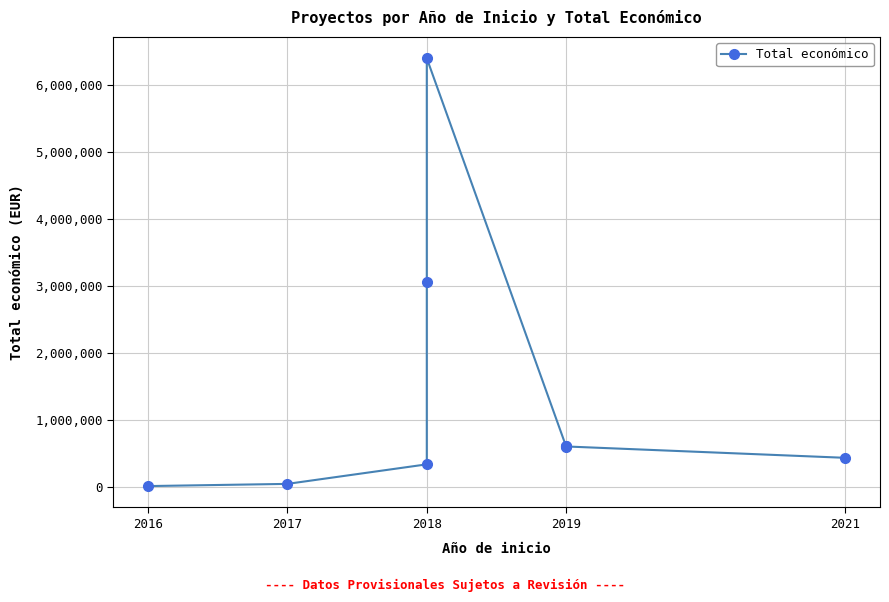

The chart shows a value of 599986 at 2019. True or false?

True